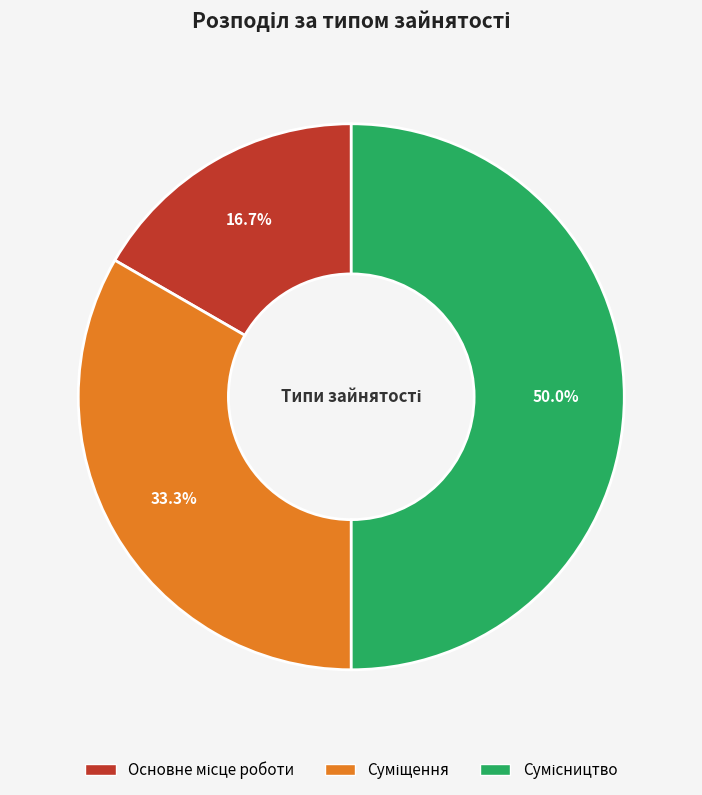

Rank the categories by value from lowest to highest.

Основне місце роботи, Суміщення, Сумісництво